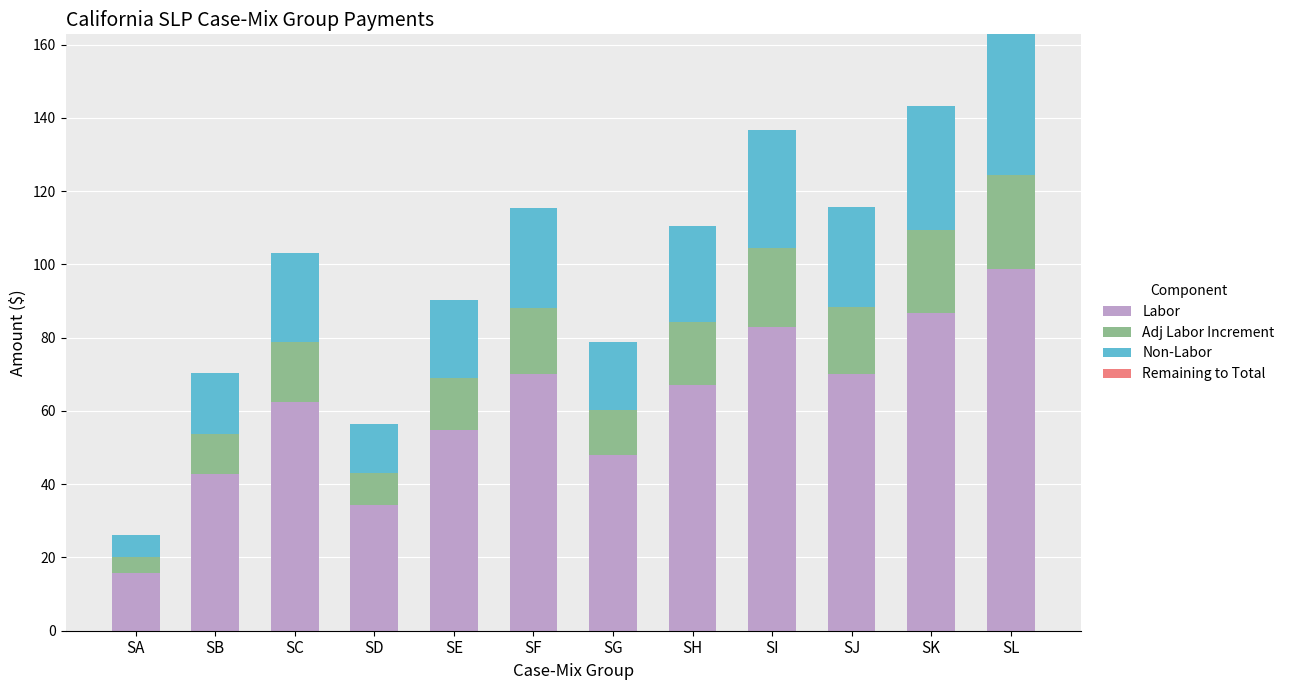

What is the sum of all Labor values?

733.7